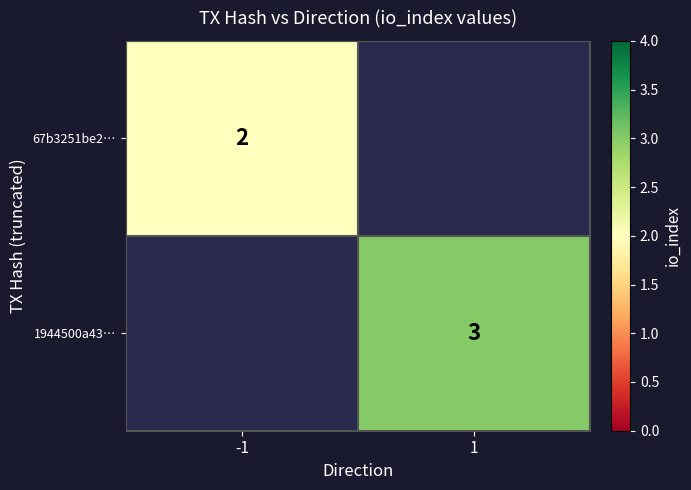

True or false: 1944500a43… has a value of 3 at 1.

True